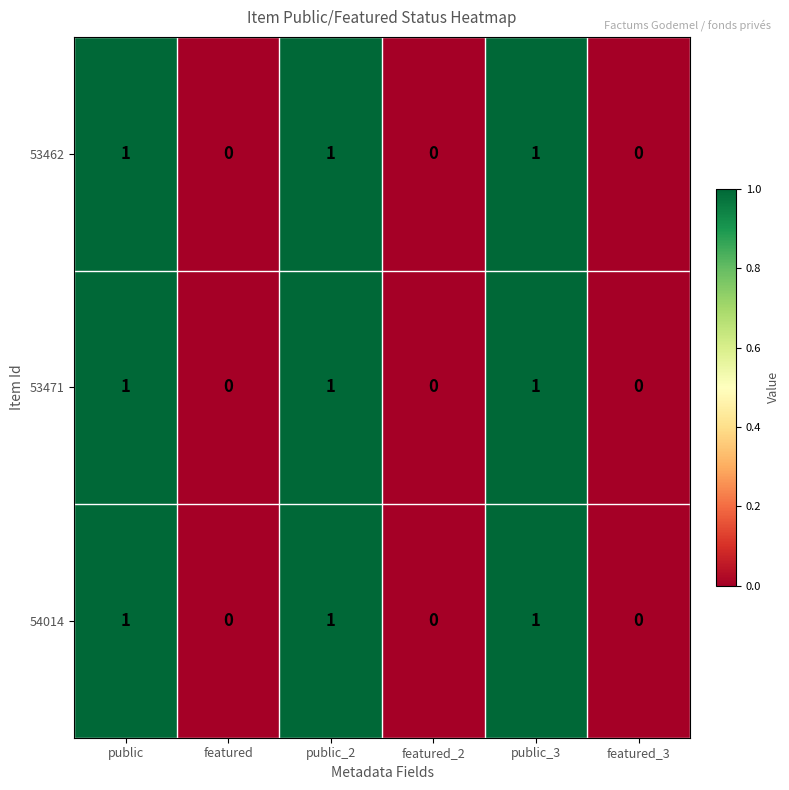

Is it true that 53462 equals 0 at featured_3?

True